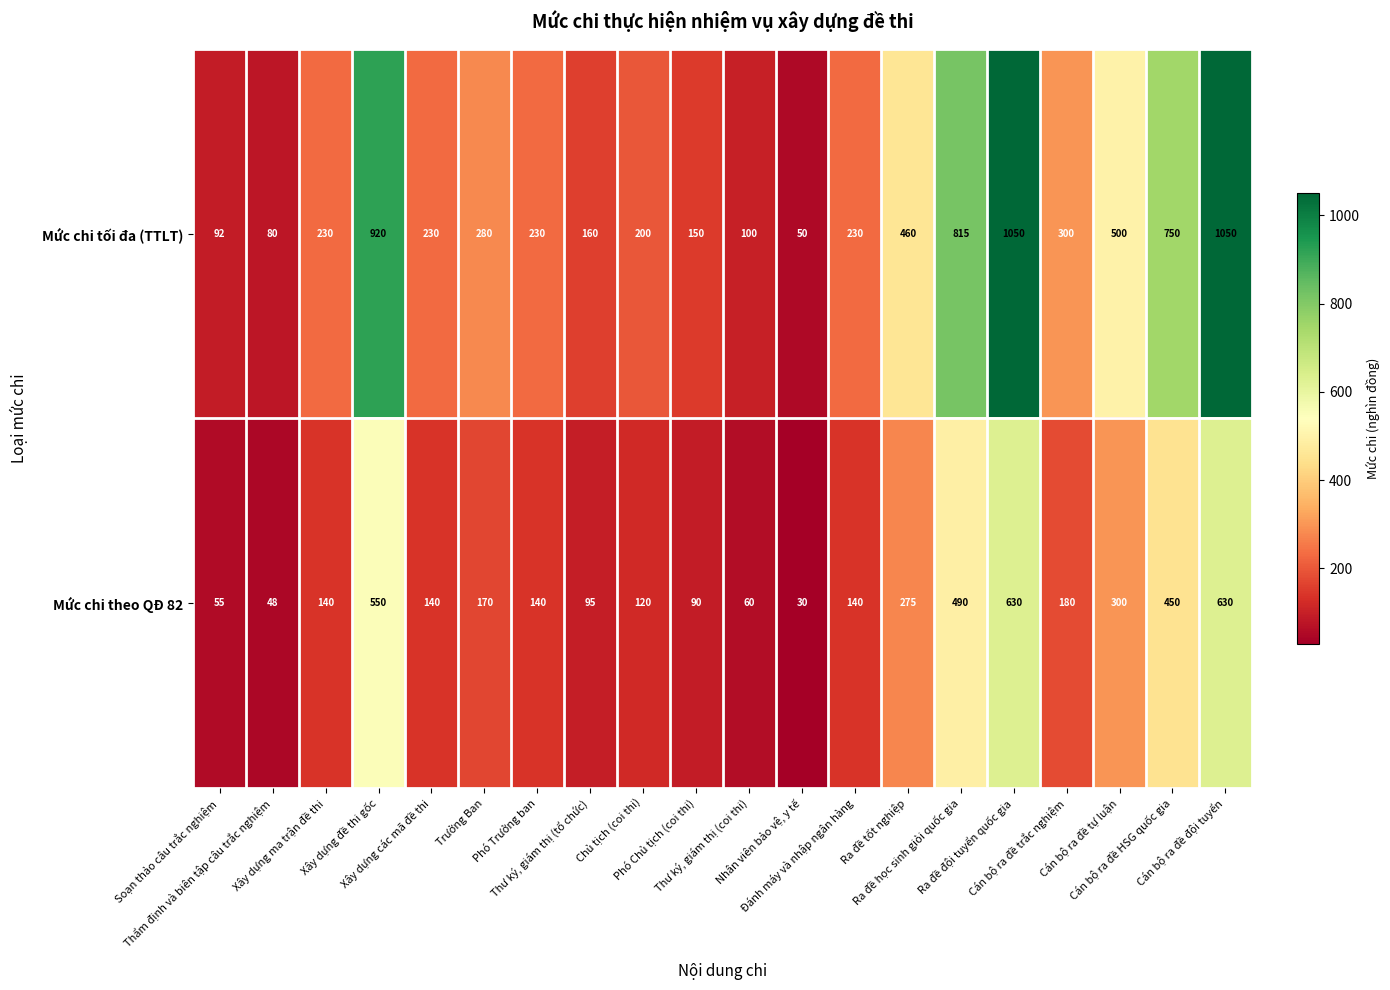

List the series in order of their peak value, lowest first.

Mức chi theo QĐ 82, Mức chi tối đa (TTLT)